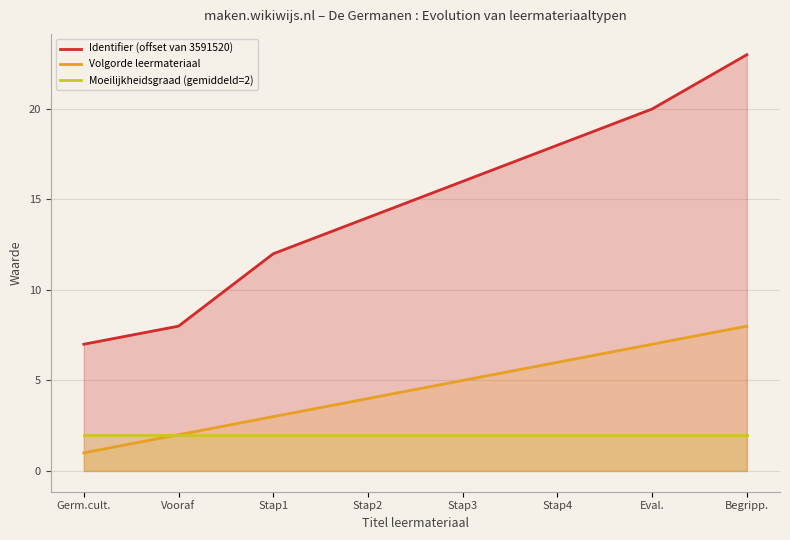

What is the label of the 2nd point from the left?

Vooraf